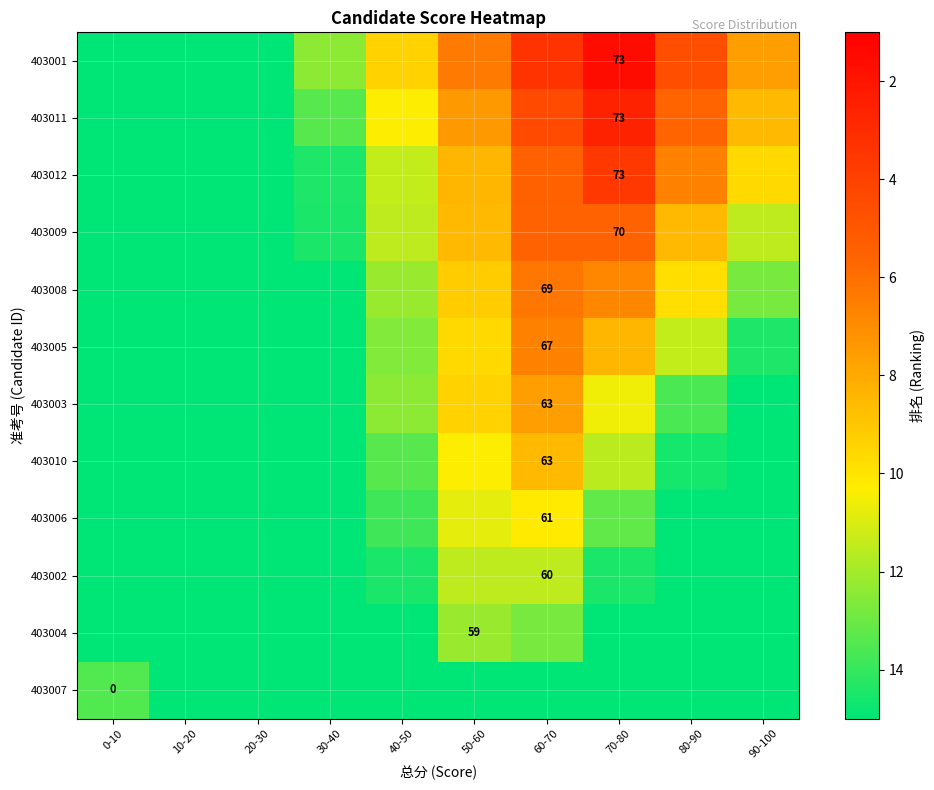

The 403007 series shows 25.8 at 90-100. True or false?

False